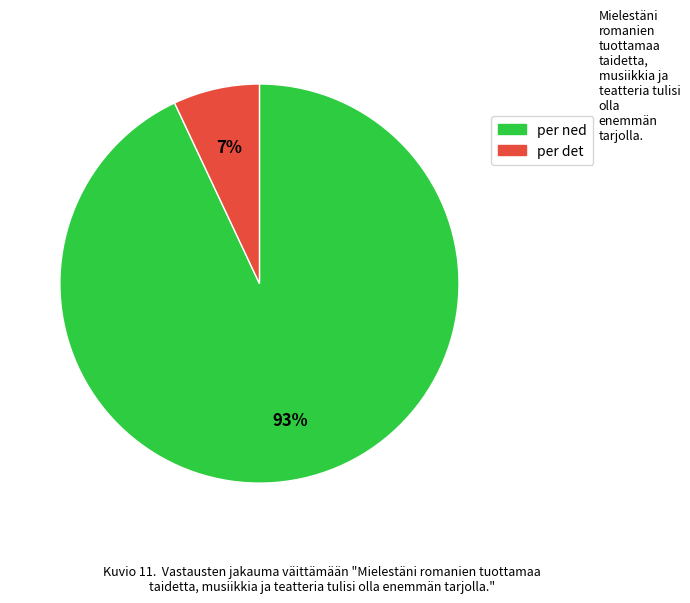

Count the number of slices in the pie.

2